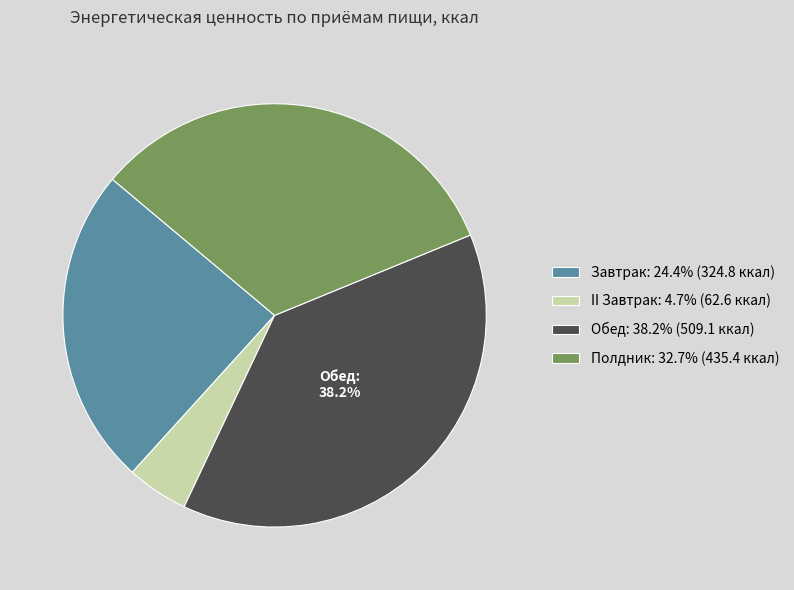

Is there a majority slice in this chart?

No